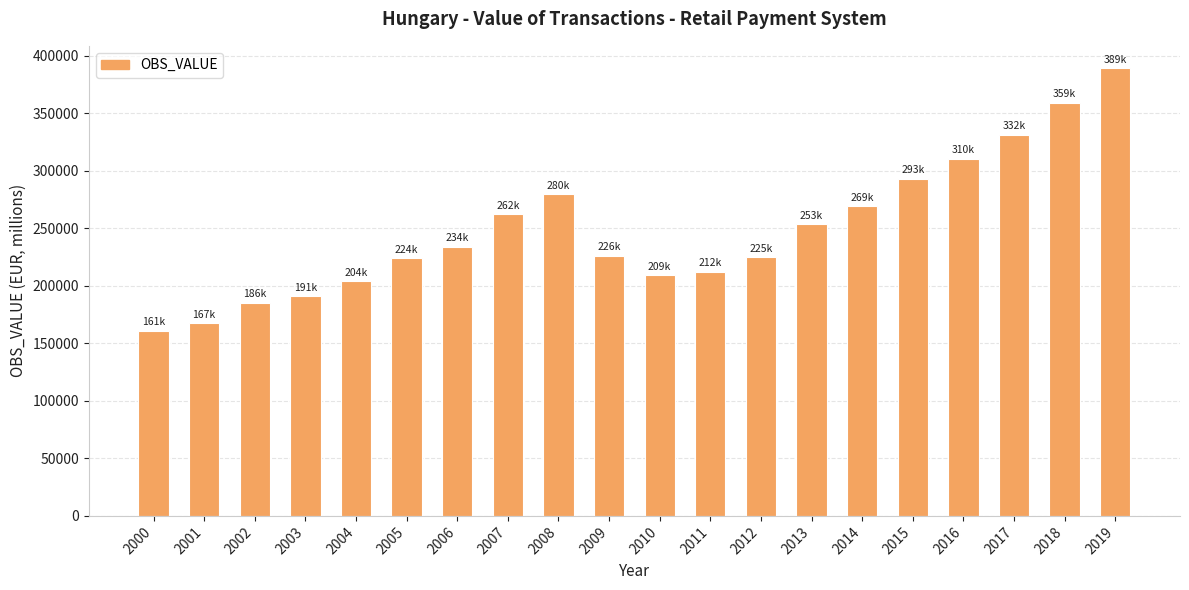

What is the value of the 1st bar from the left?

161143.8